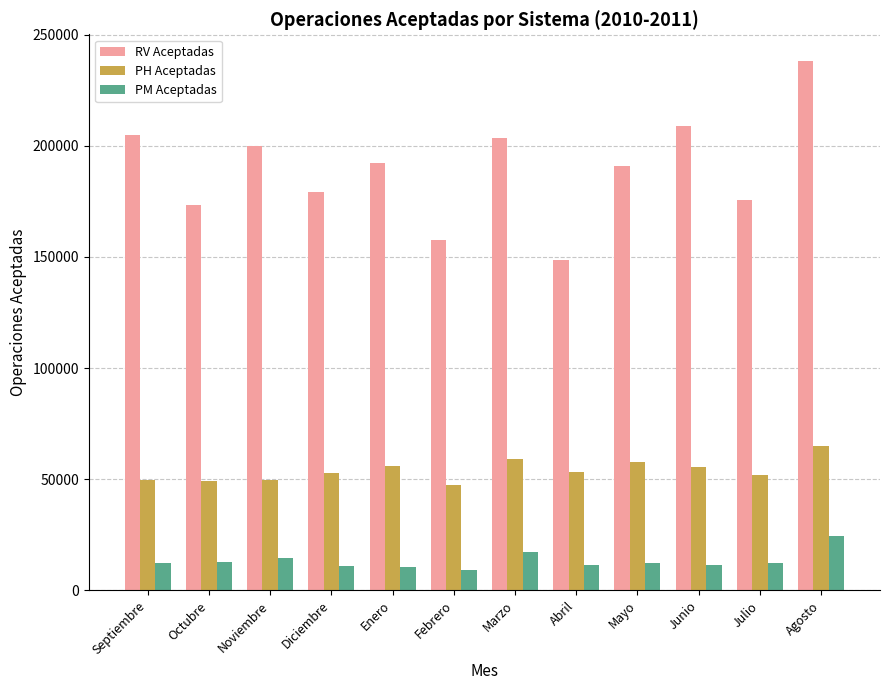

At how many categories does at least one series exceed 215003?

1